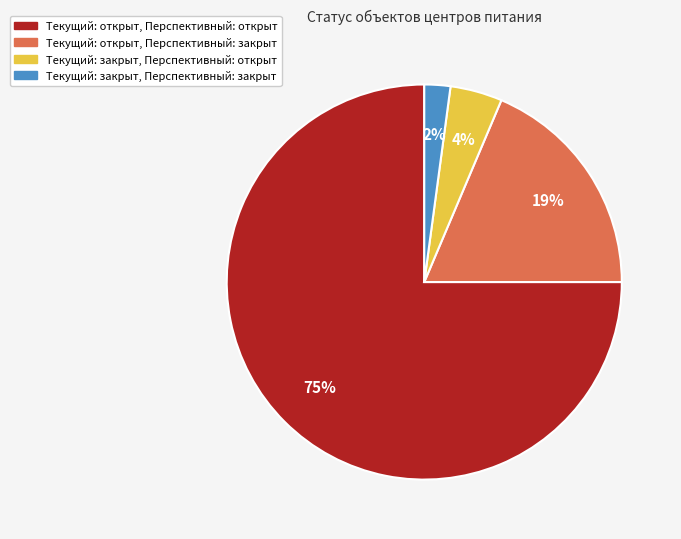

Does any single category account for the majority?

Yes